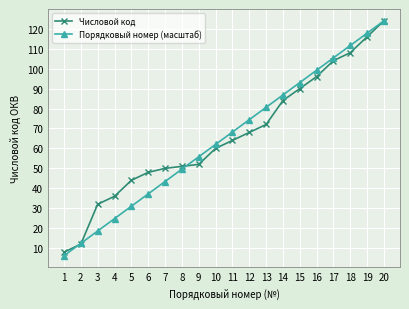

Which series changed the most between 2 and 19?

Порядковый номер (масштаб)